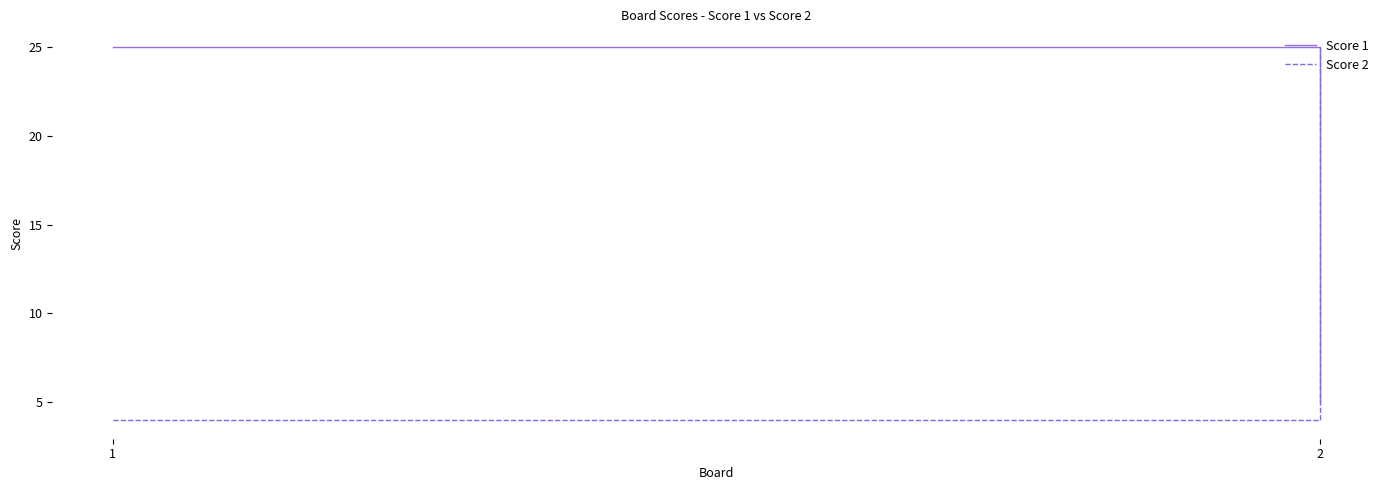

Reading left to right, transcribe all the data shown in this chart.

Score 1: 1=25	2=5
Score 2: 1=4	2=25